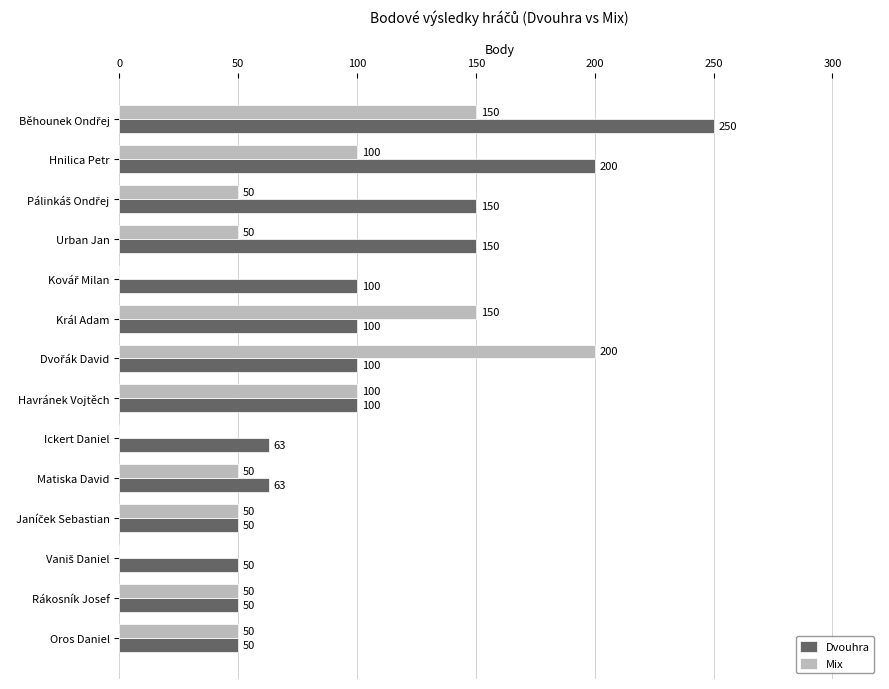

How many values in Mix are above zero?

11